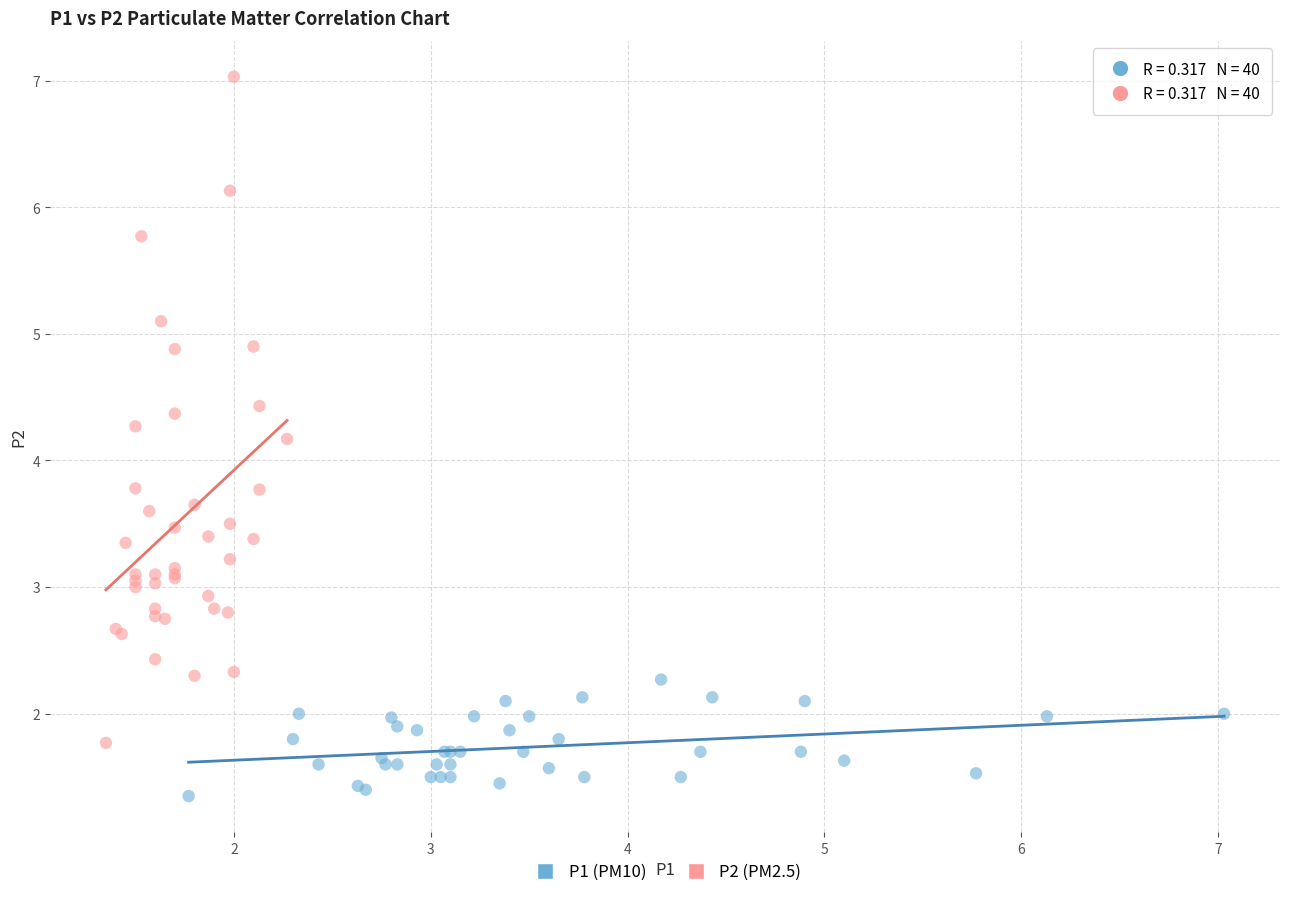

Which series reaches the minimum Y coordinate?

P1 (PM10)